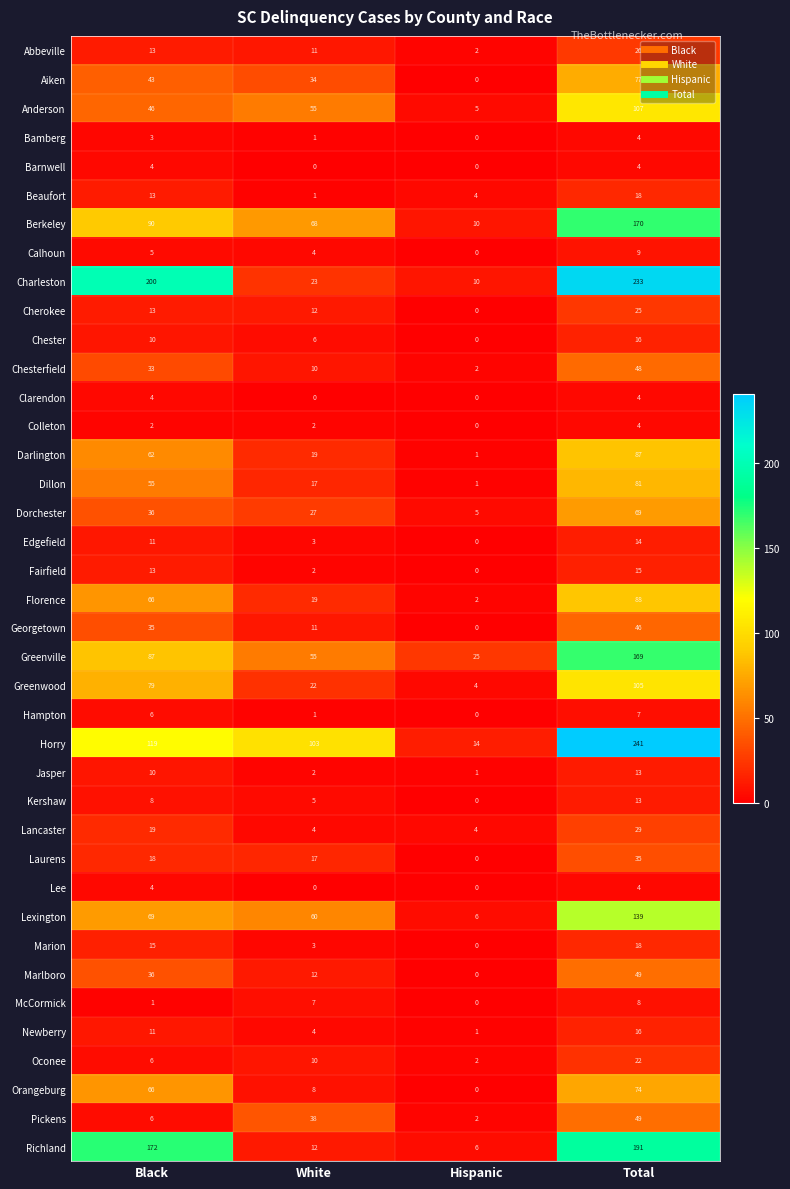

What is the difference between the Calhoun values at Black and Total?

4